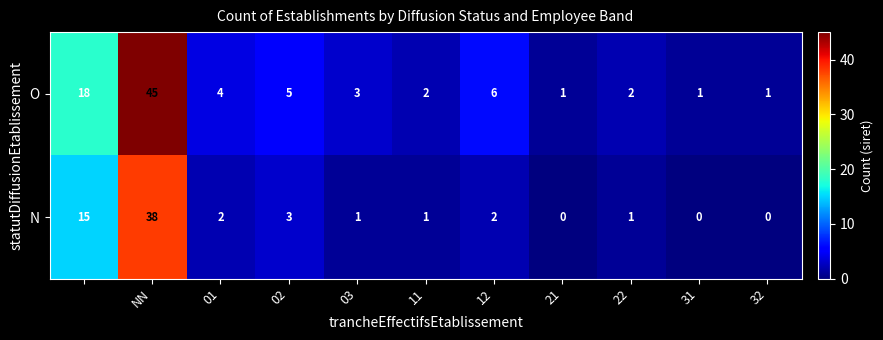

Reading left to right, transcribe all the data shown in this chart.

O: 18	45	4	5	3	2	6	1	2	1	1
N: 15	38	2	3	1	1	2	0	1	0	0